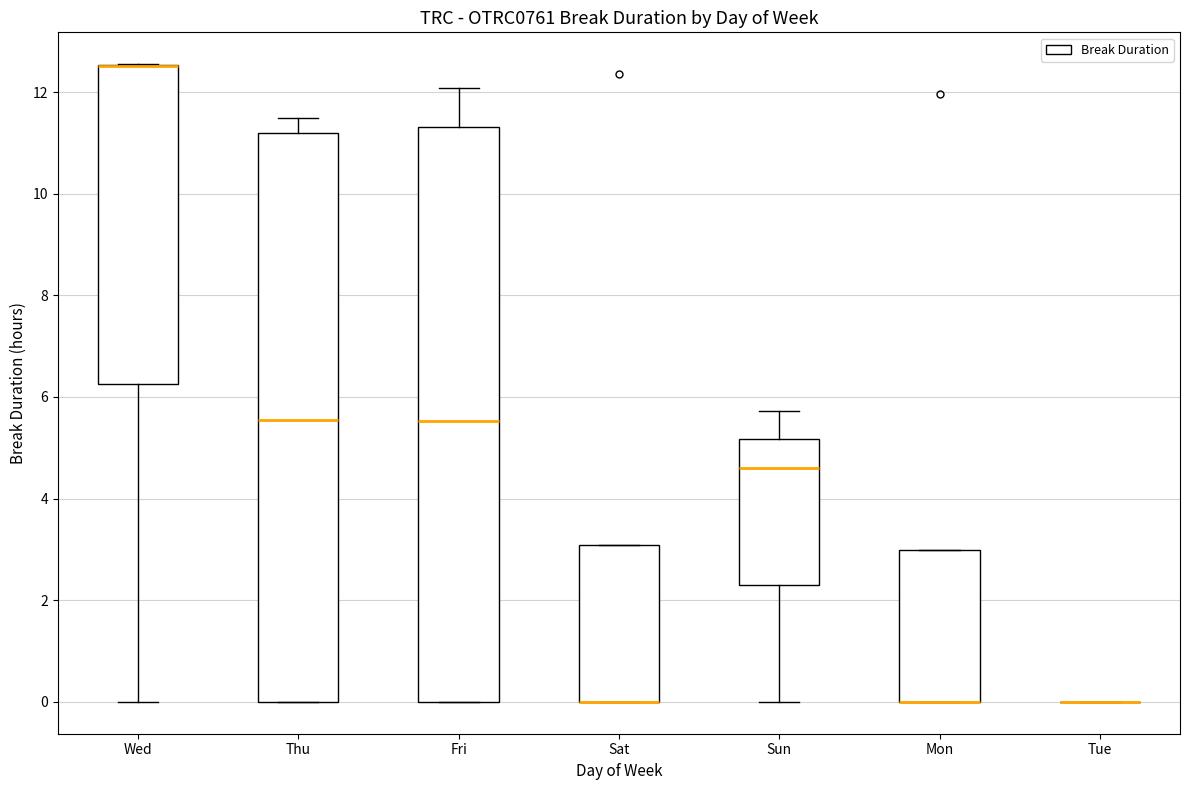

Reading left to right, read every box against the y-axis: the position of its median line, the range the box covers, and the ends of its whiskers. The values are not printed on the chart, so give them approximately, as read against the axis.

Wed: median 12.6 (drawn on the box's upper edge), box 6.2 to 12.6, whiskers 0.0 to 12.6
Thu: median 5.6, box 0.0 to 11.2, whiskers 0.0 to 11.4
Fri: median 5.6, box 0.0 to 11.4, whiskers 0.0 to 12.0
Sat: median 0.0 (drawn on the box's lower edge), box 0.0 to 3.0, whiskers 0.0 to 3.0
Sun: median 4.6, box 2.4 to 5.2, whiskers 0.0 to 5.8
Mon: median 0.0 (drawn on the box's lower edge), box 0.0 to 3.0, whiskers 0.0 to 3.0
Tue: box collapsed to a line at 0.0, whiskers 0.0 to 0.0